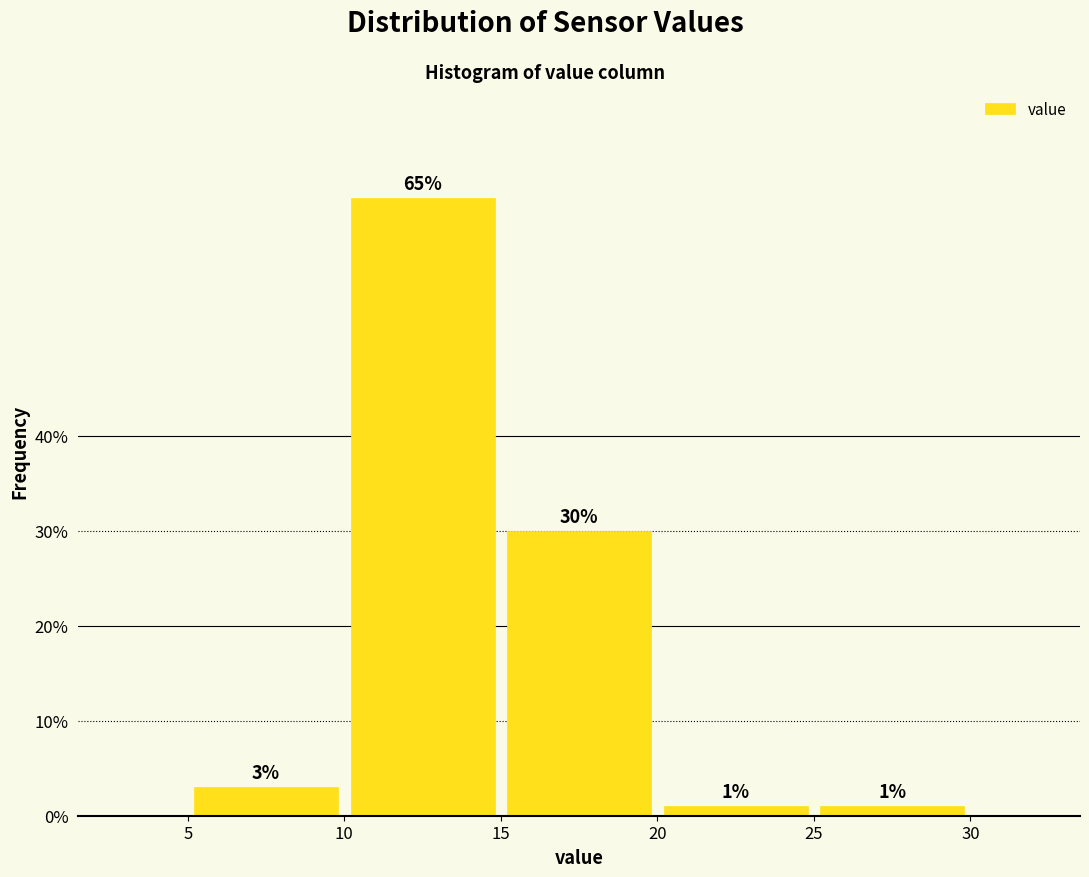

Reading left to right, transcribe this chart: for each bar, give the range it covers on the x-axis and its height.

5 to 10: 3
10 to 15: 65
15 to 20: 30
20 to 25: 1
25 to 30: 1